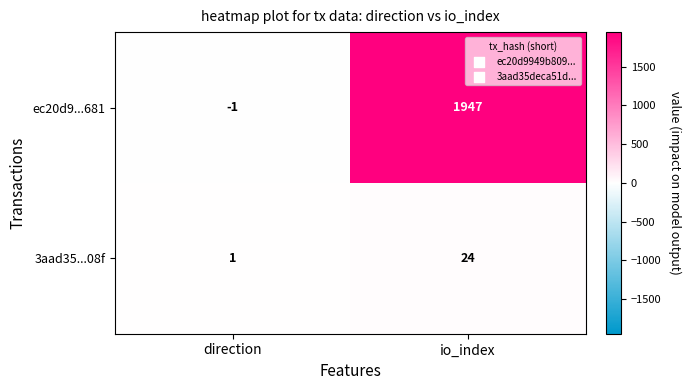

True or false: ec20d9...681 has a value of 1947 at io_index.

True